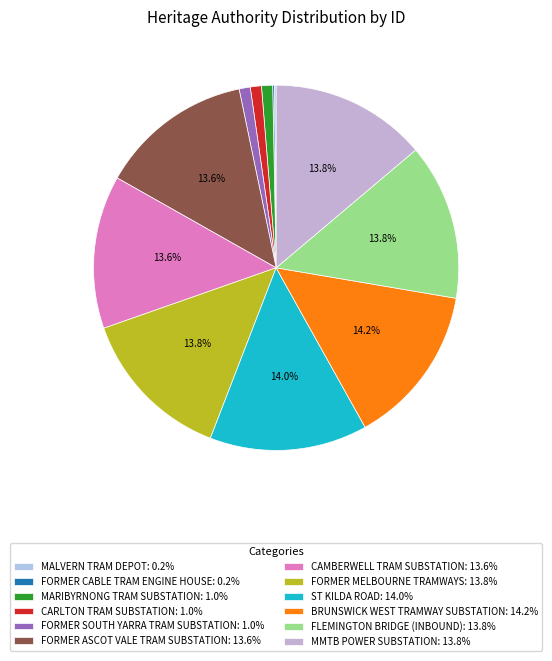

Rank the categories by value from highest to lowest.

BRUNSWICK WEST TRAMWAY SUBSTATION, ST KILDA ROAD, MMTB POWER SUBSTATION, FLEMINGTON BRIDGE (INBOUND), FORMER MELBOURNE TRAMWAYS, CAMBERWELL TRAM SUBSTATION, FORMER ASCOT VALE TRAM SUBSTATION, FORMER SOUTH YARRA TRAM SUBSTATION, CARLTON TRAM SUBSTATION, MARIBYRNONG TRAM SUBSTATION, FORMER CABLE TRAM ENGINE HOUSE, MALVERN TRAM DEPOT